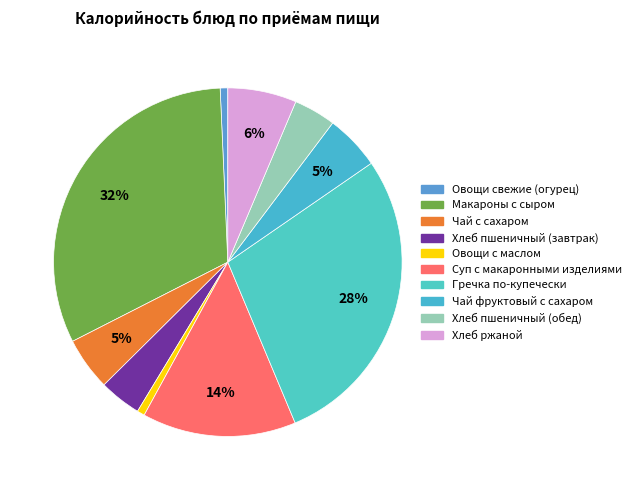

To the nearest percent, what percentage of the pie is Гречка по-купечески?

28%